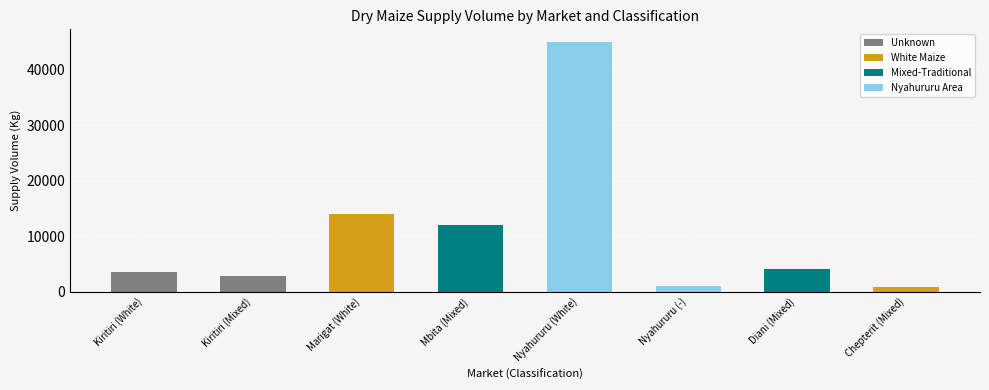

Reading left to right, extract all data points from this chart.

3600	2800	14000	12000	45000	1000	4000	900